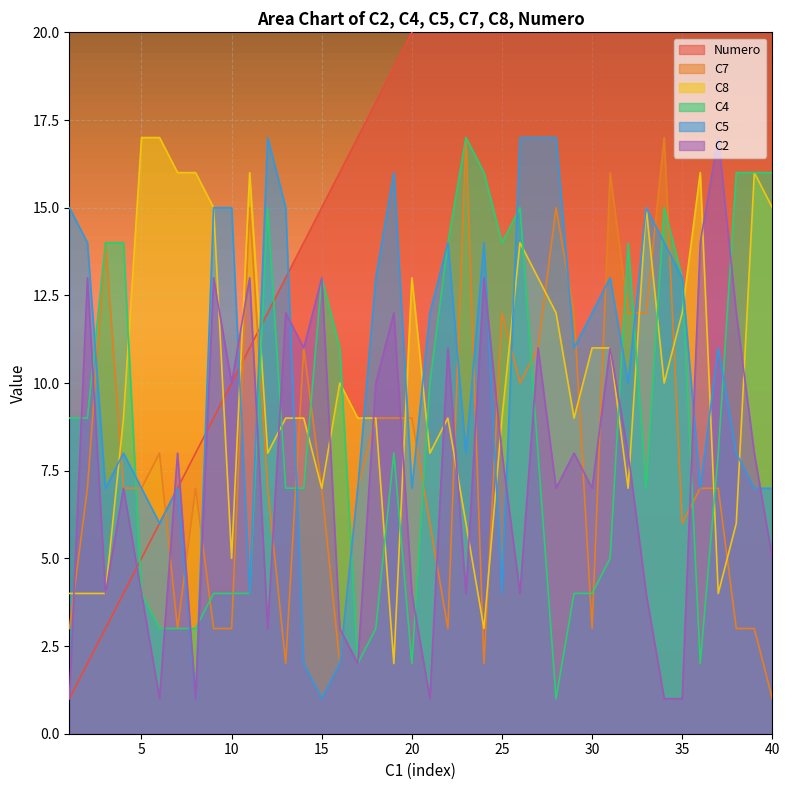

Reading left to right, what are all the values shown in this chart?

Numero: 1	2	3	4	5	6	7	8	9	10	11	12	13	14	15	16	17	18	19	20	21	22	23	24	25	26	27	28	29	30	31	32	33	34	35	36	37	38	39	40
C7: 3	7	14	7	7	8	3	7	3	3	15	7	2	11	7	2	7	9	9	9	6	3	17	2	12	10	11	15	12	3	16	12	12	17	6	7	7	3	3	1
C8: 4	4	4	9	17	17	16	16	15	5	16	8	9	9	7	10	9	9	2	13	8	9	6	3	9	14	13	12	9	11	11	7	15	10	12	16	4	6	16	15
C4: 9	9	14	14	4	3	3	3	4	4	4	15	7	7	13	11	2	3	8	2	10	14	17	16	14	15	8	1	4	4	5	14	7	15	13	2	8	16	16	16
C5: 15	14	7	8	7	6	7	1	15	15	4	17	15	2	1	2	7	13	16	7	12	14	8	14	4	17	17	17	11	12	13	10	15	14	13	7	11	8	7	7
C2: 1	13	4	7	4	1	8	1	13	10	13	3	12	11	13	3	2	10	12	4	1	11	4	13	8	4	11	7	8	7	11	8	4	1	1	14	17	12	8	5